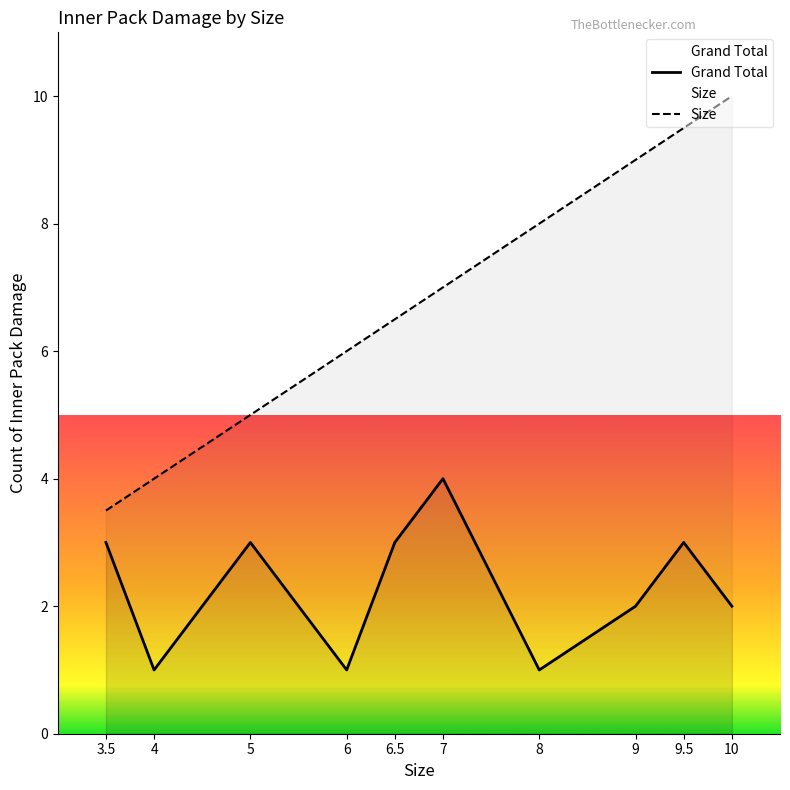

At which category is the sum across all series the highest?

9.5